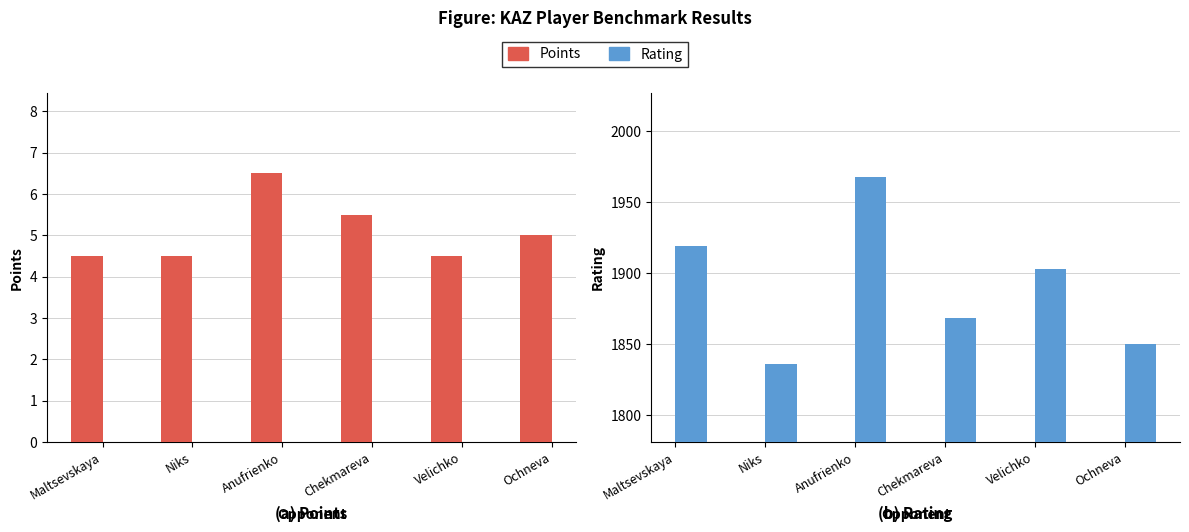

Where is Points nearest to the value 5?

Ochneva